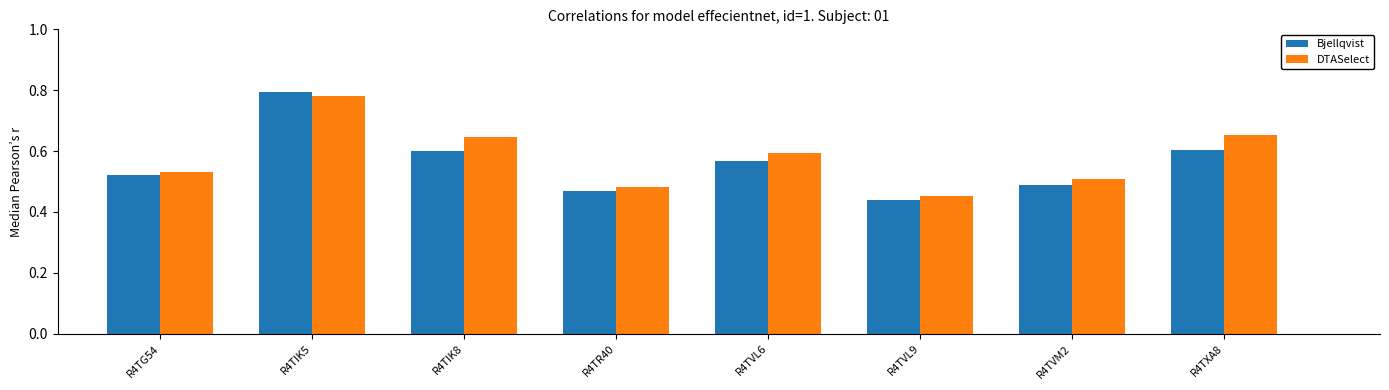

Rank the series at R4TXA8 from highest to lowest value.

DTASelect, Bjellqvist